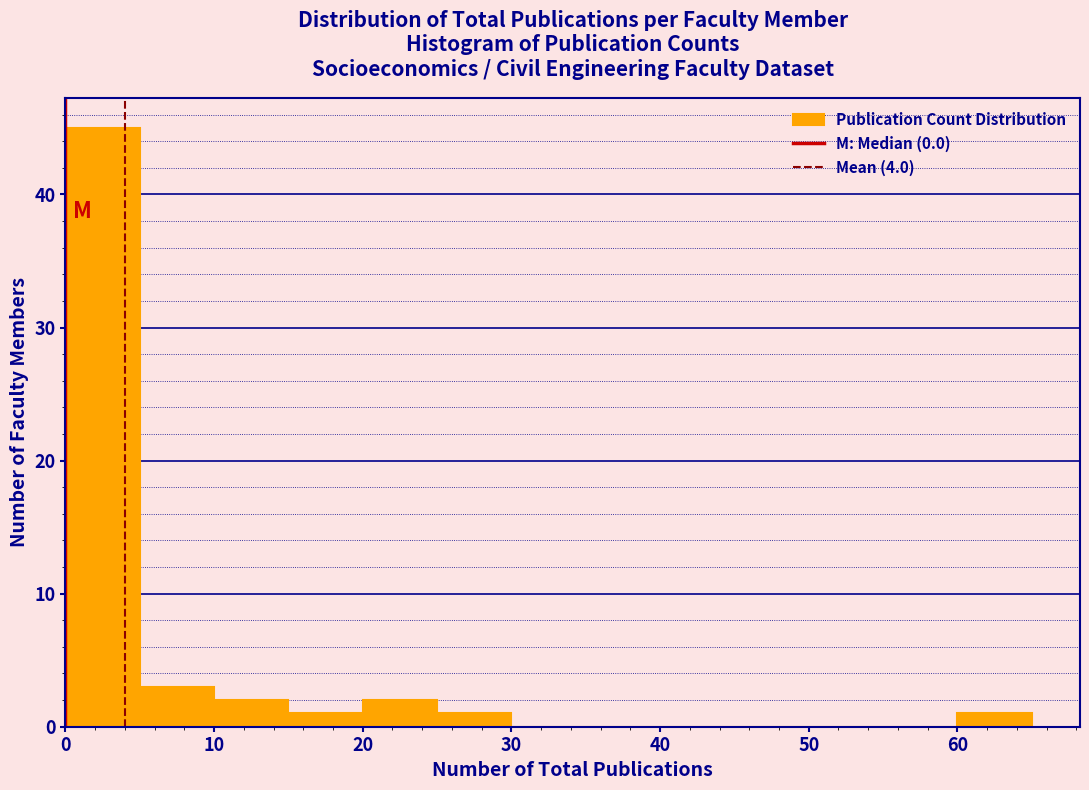

Reading left to right, list every bar in this chart as the range it spans on the x-axis followed by its height. The values are not printed on the chart, so give them approximately, as read against the axis.

0 to 5: 45
5 to 10: 3
10 to 15: 2
15 to 20: 1
20 to 25: 2
25 to 30: 1
30 to 35: 0
35 to 40: 0
40 to 45: 0
45 to 50: 0
50 to 55: 0
55 to 60: 0
60 to 65: 1